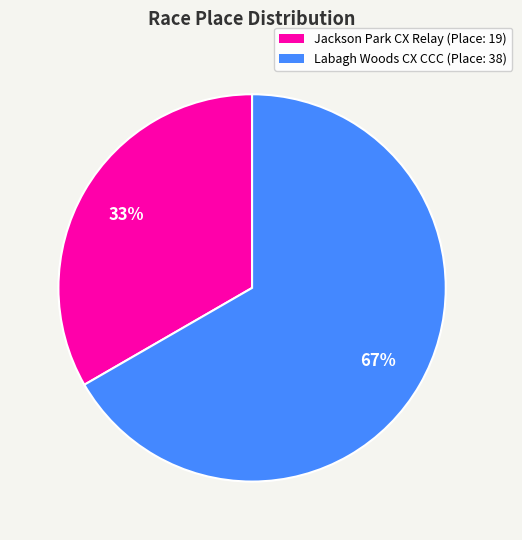

To the nearest percent, what is the average slice percentage?

50%